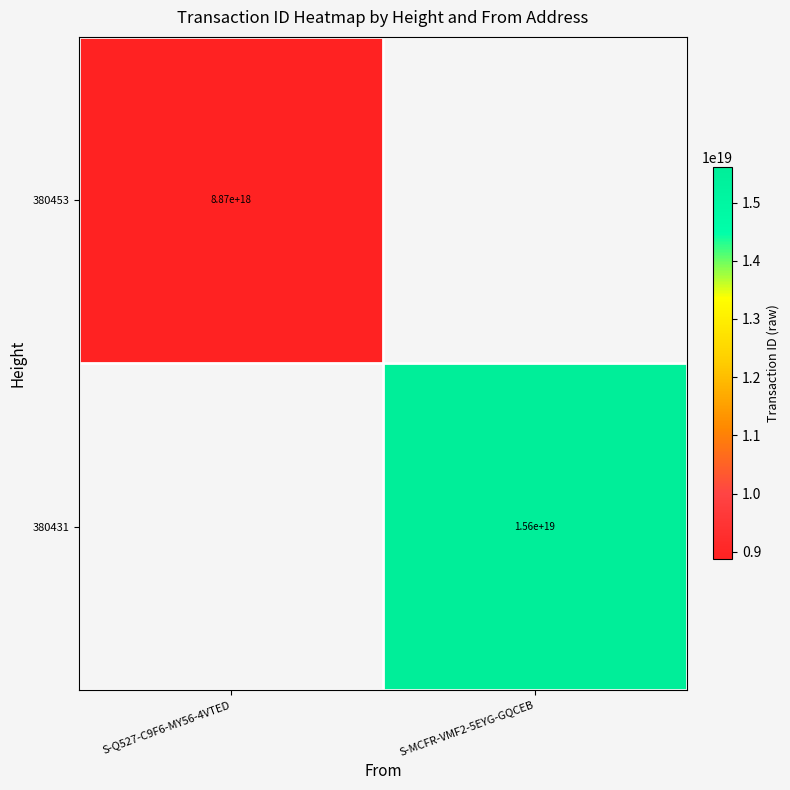

Is the value of 380453 at S-Q527-C9F6-MY56-4VTED greater than the value of 380431 at S-MCFR-VMF2-5EYG-GQCEB?

No